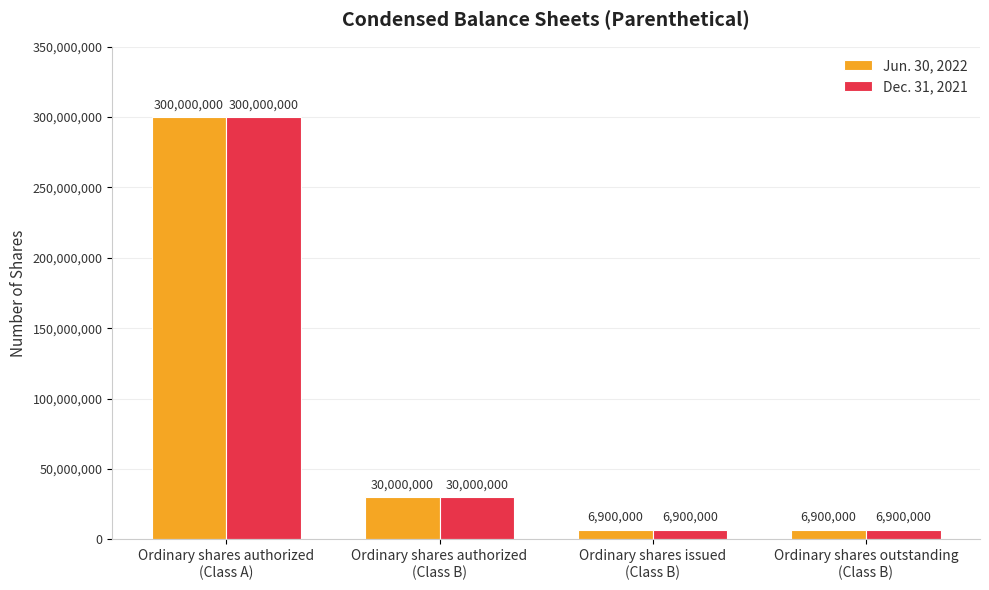

What is the difference between the Jun. 30, 2022 values at Ordinary shares outstanding
(Class B) and Ordinary shares authorized
(Class B)?

23100000